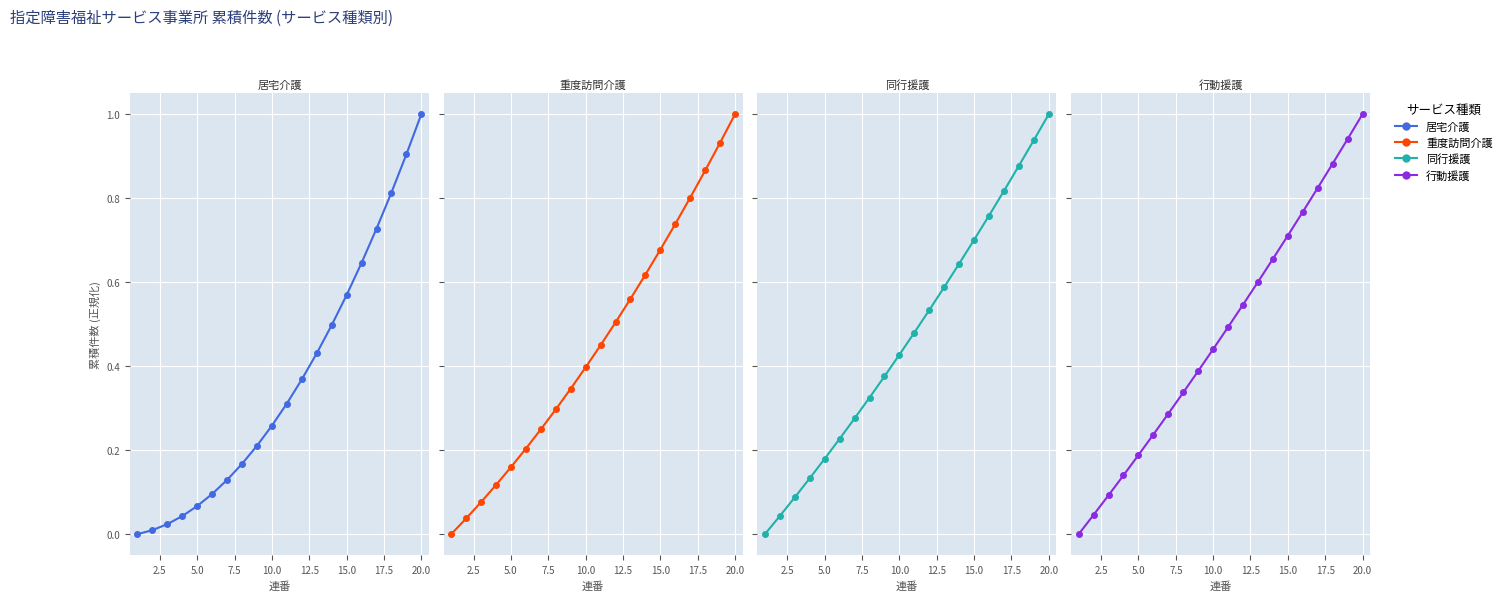

What is the average value of the 同行援護 series?

0.5